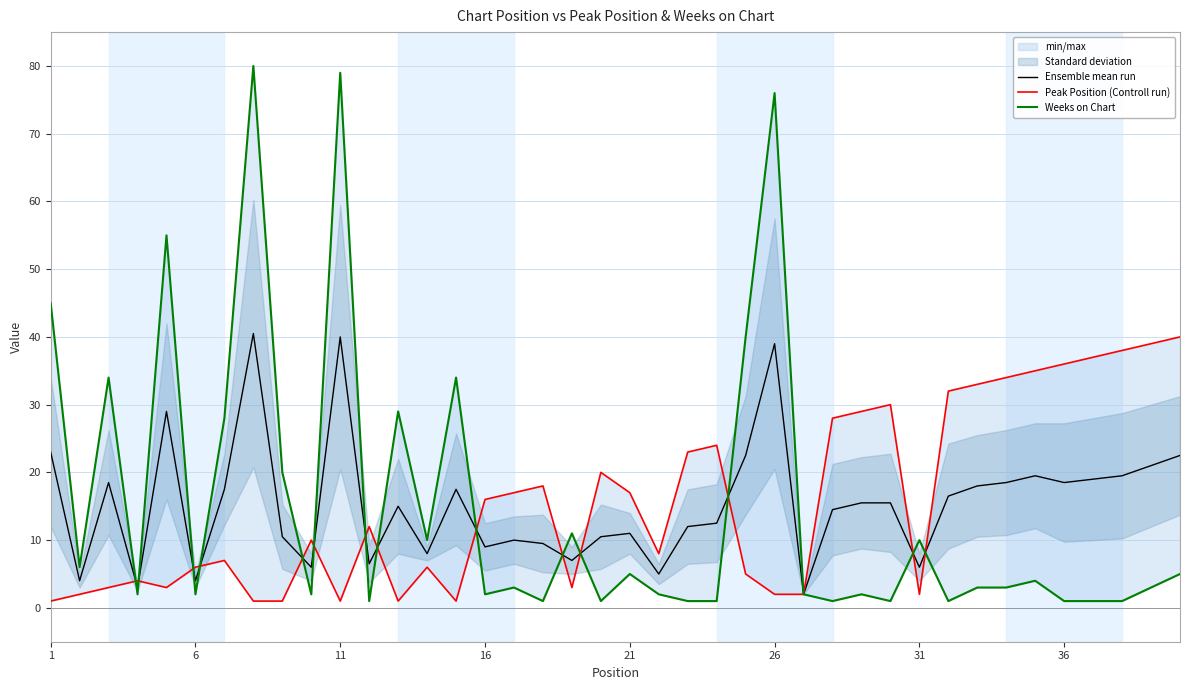

What is the highest value of the Ensemble mean run series?

40.5